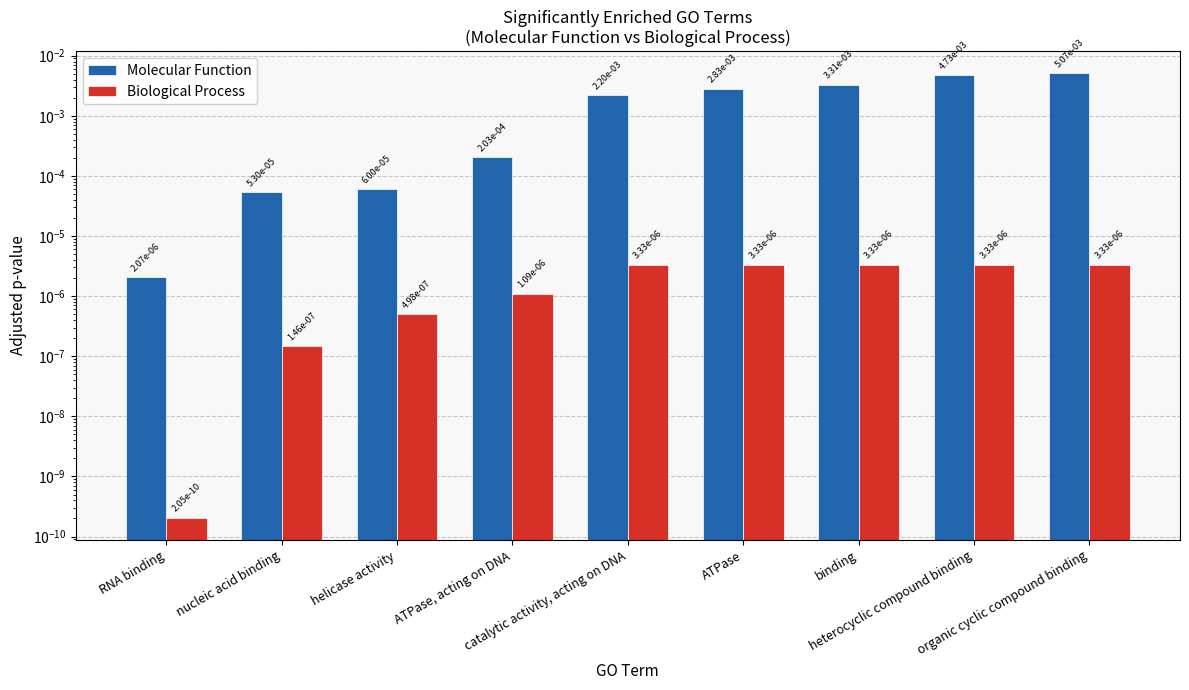

At how many categories does at least one series exceed 0?

9